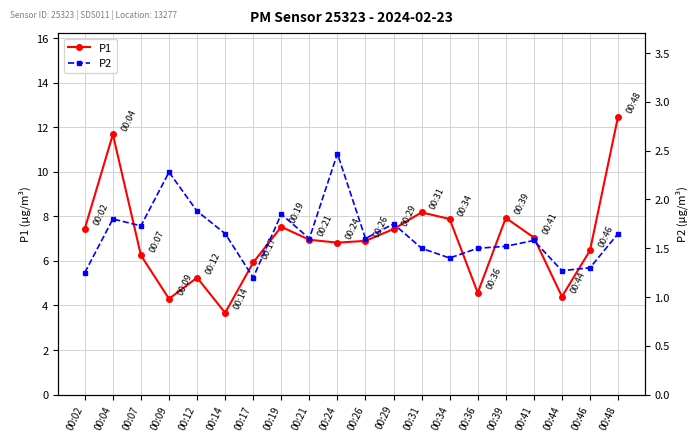

Is the value of P2 at 00:21 greater than the value of P1 at 00:36?

No